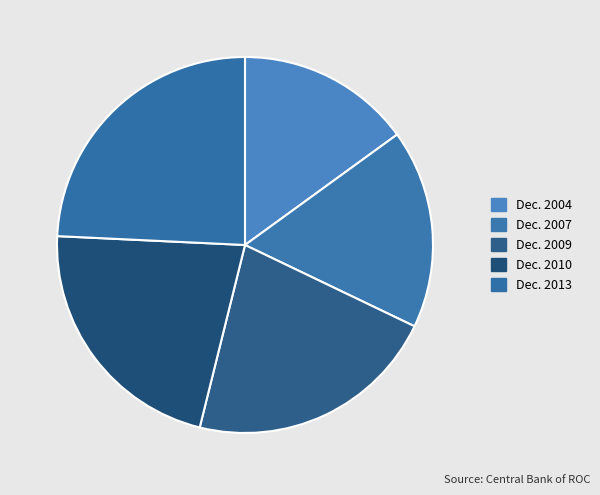

How many segments does this pie chart have?

5